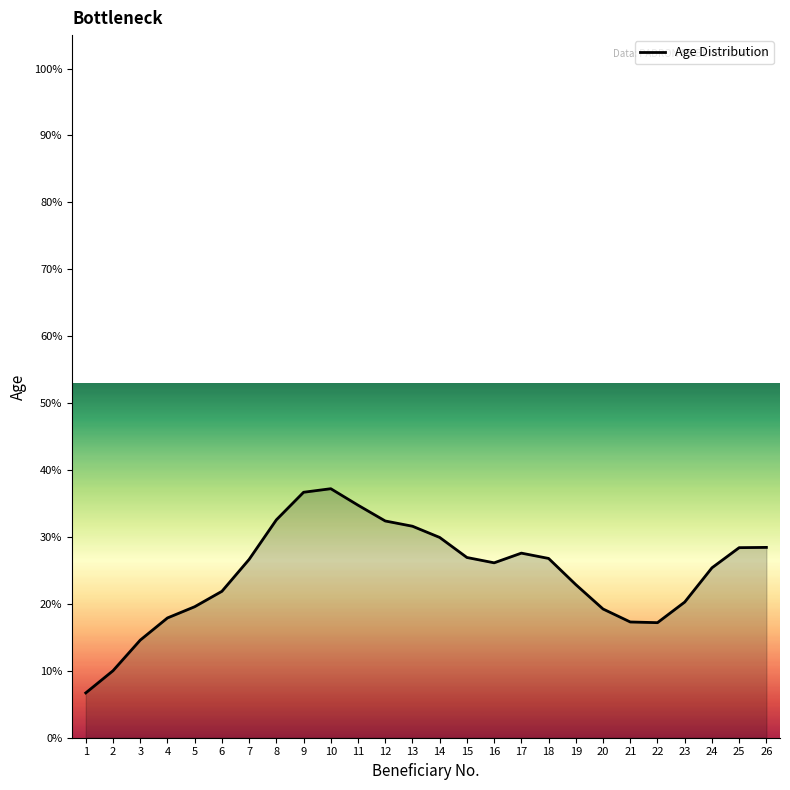

Approximately how many times larger is the value at 19 compared to 22?

1.3